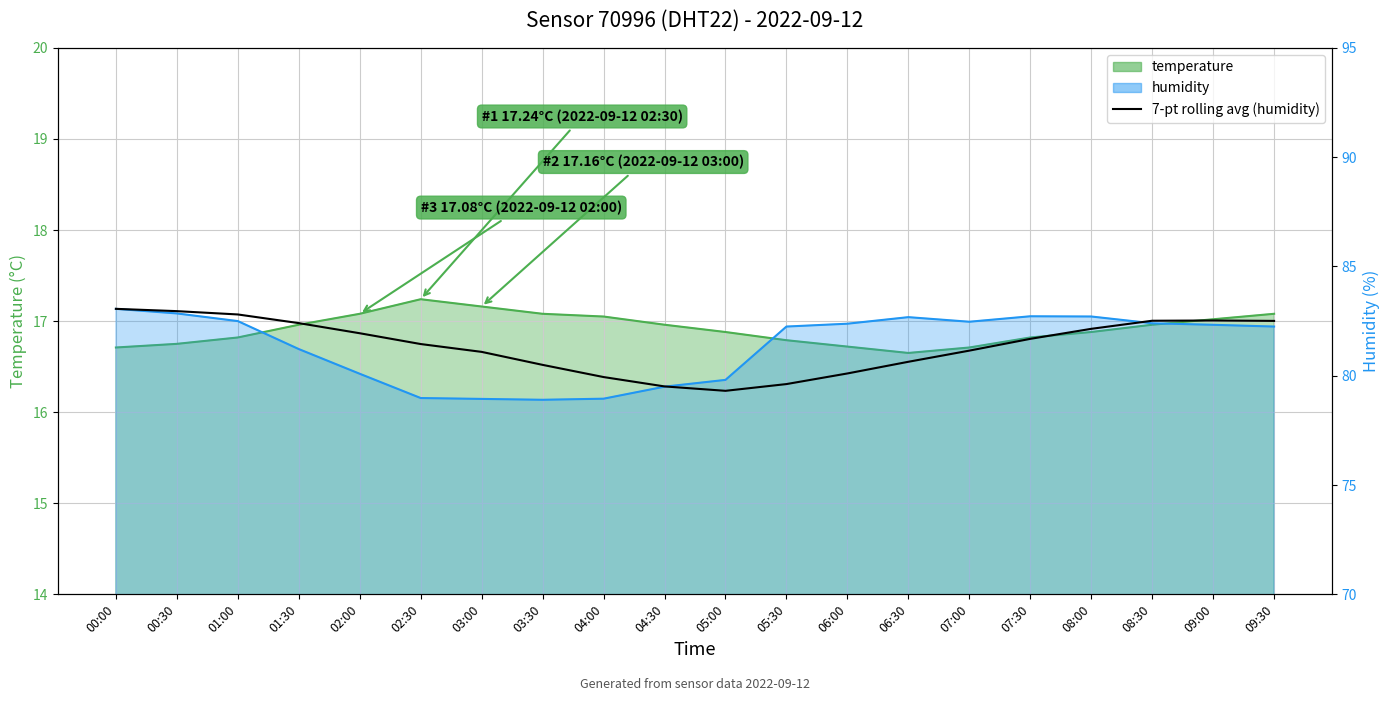

Where does the data first go above 81?

00:00